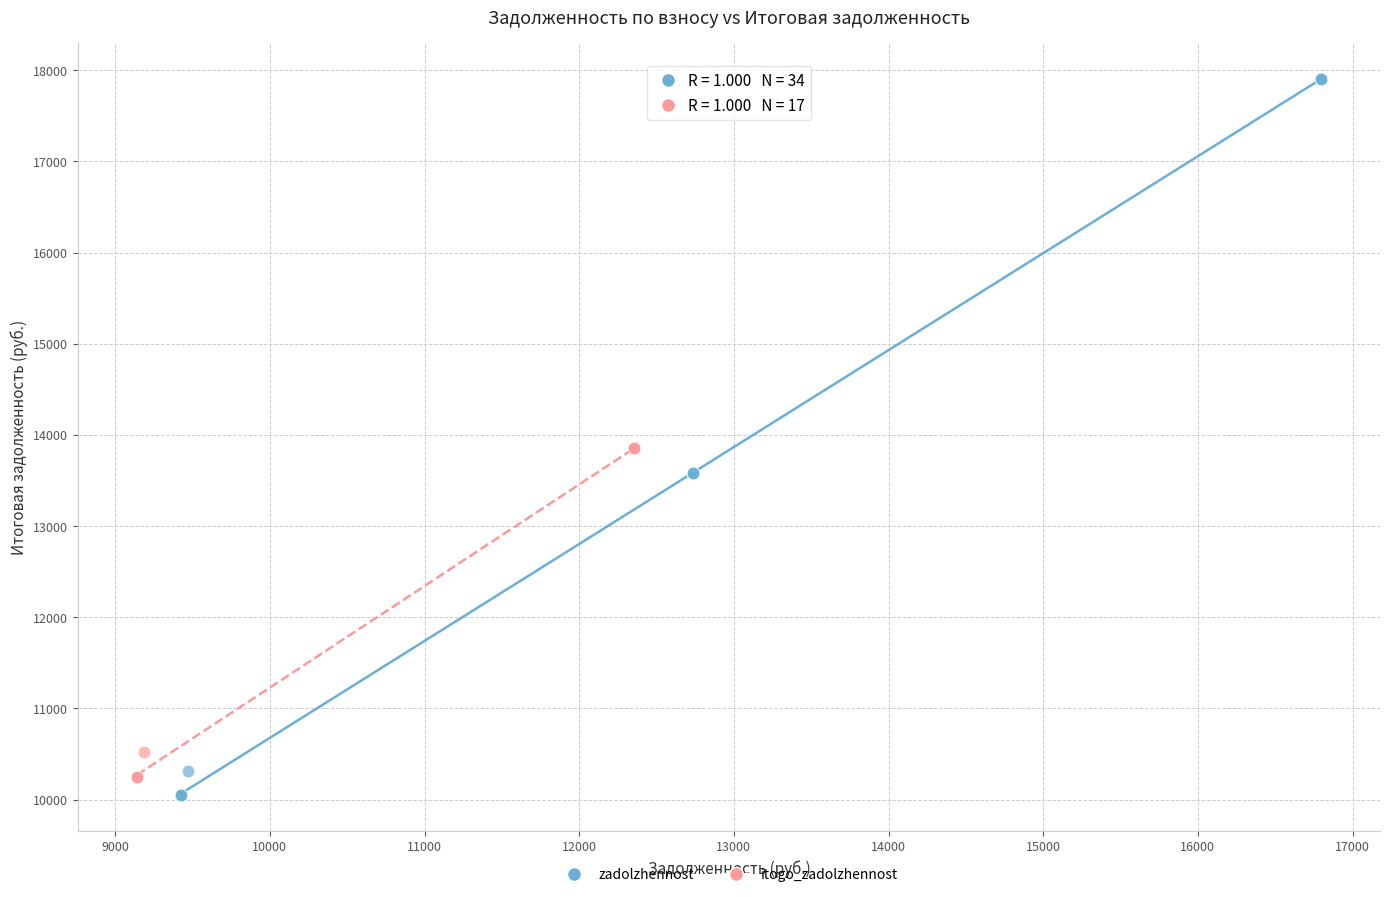

Which series has the widest spread of Y values?

zadolzhennost